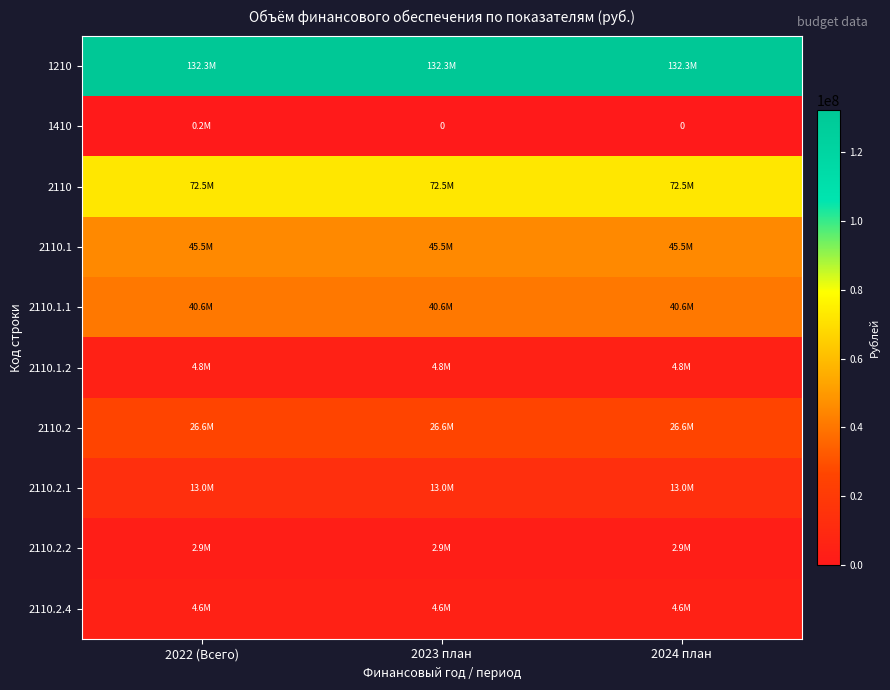

Between 2022 (Всего) and 2023 план, which is larger?

2022 (Всего)